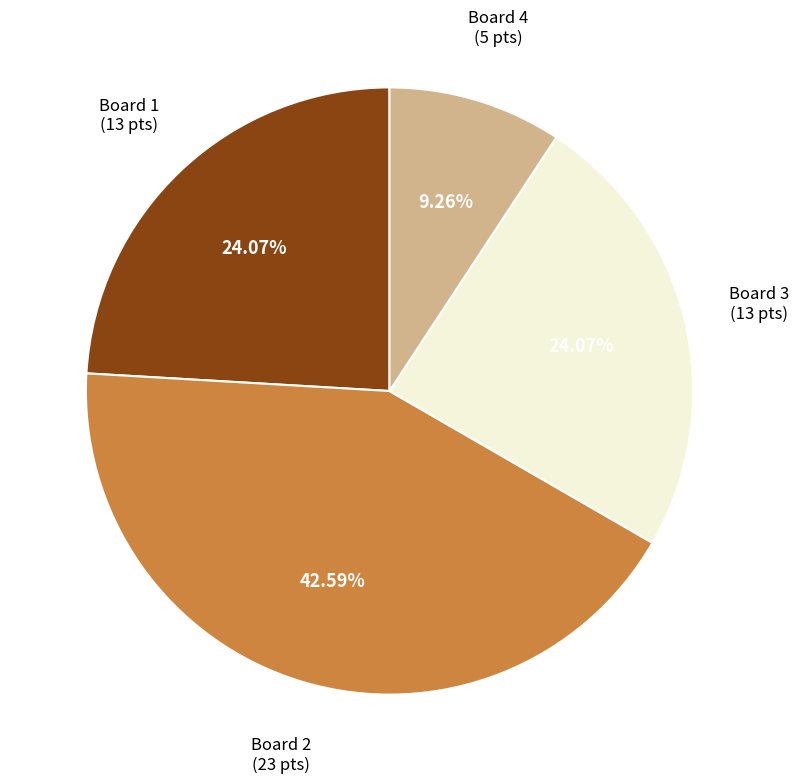

To the nearest percent, what is the difference between the largest and smallest slice percentages?

33%